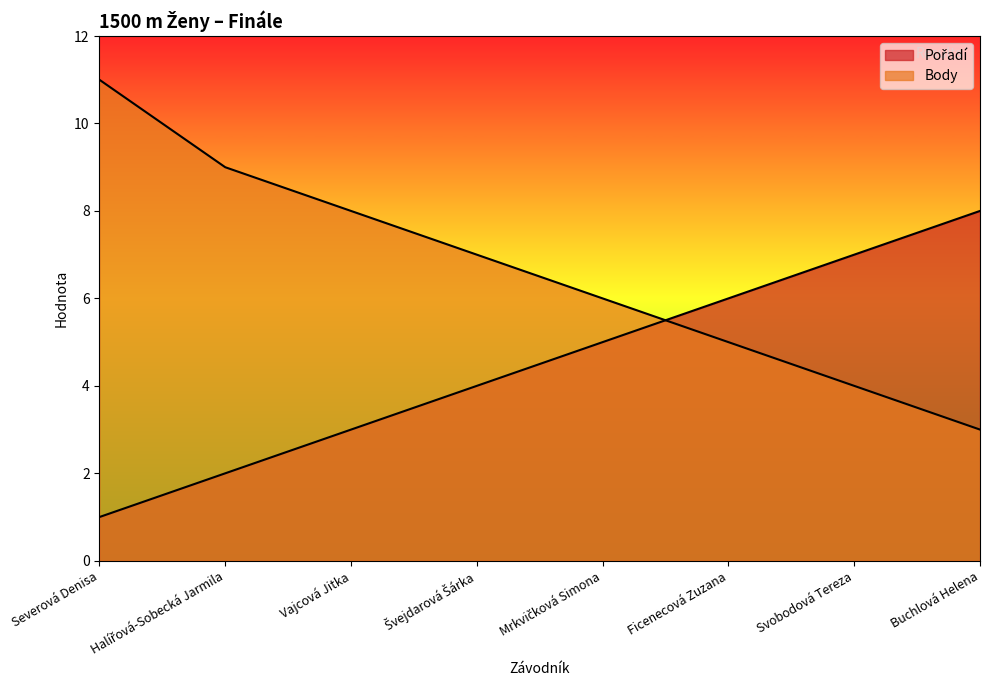

What is the total value across all series at Švejdarová Šárka?

11